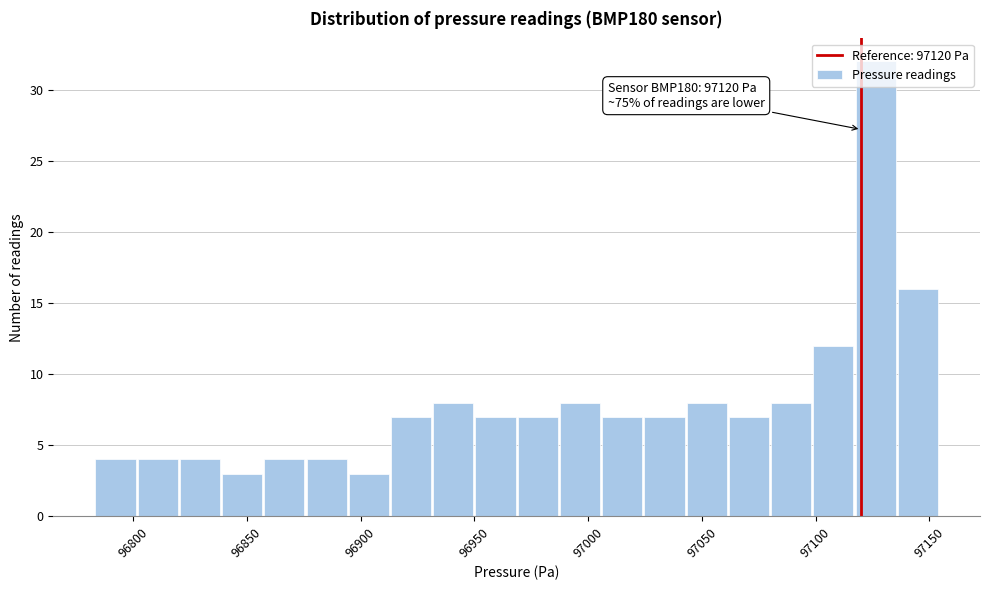

Around what value on the x-axis is the tallest bar? Give the approximate position of its centre, as read against the axis.

97125